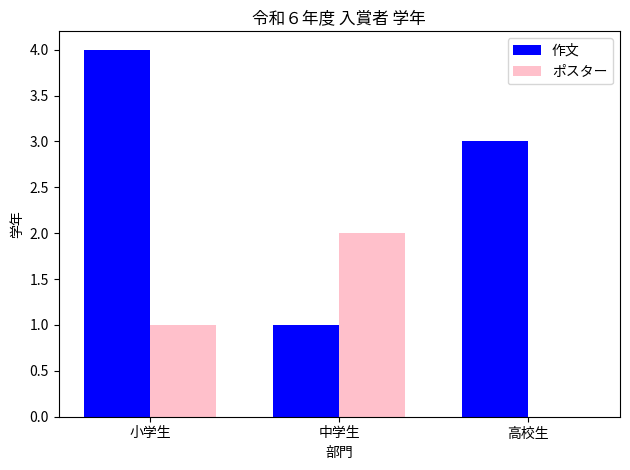

Is it true that ポスター equals 1 at 小学生?

True